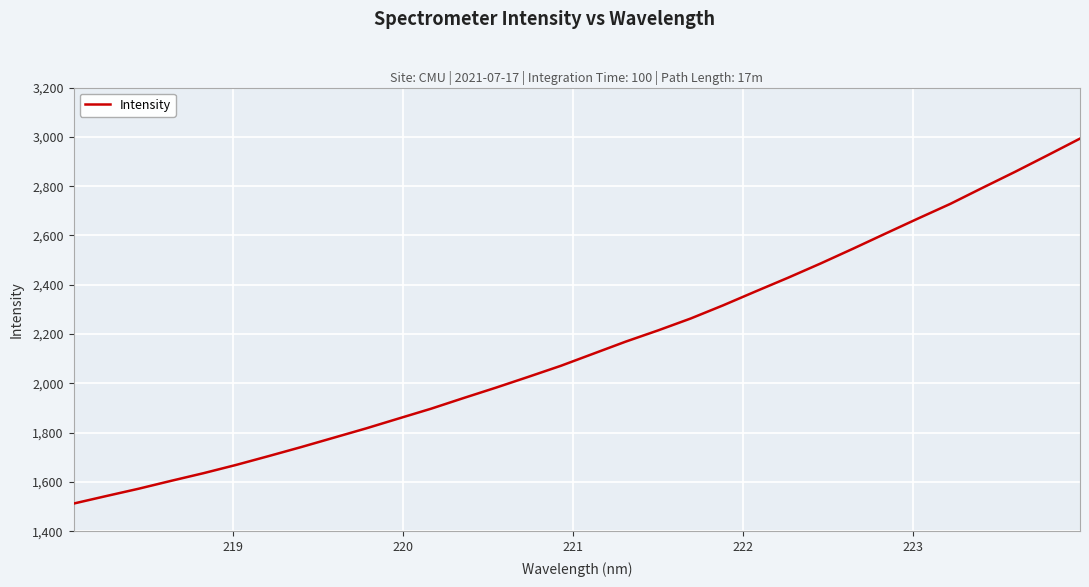

What is the difference between the maximum and minimum values?

1480.8